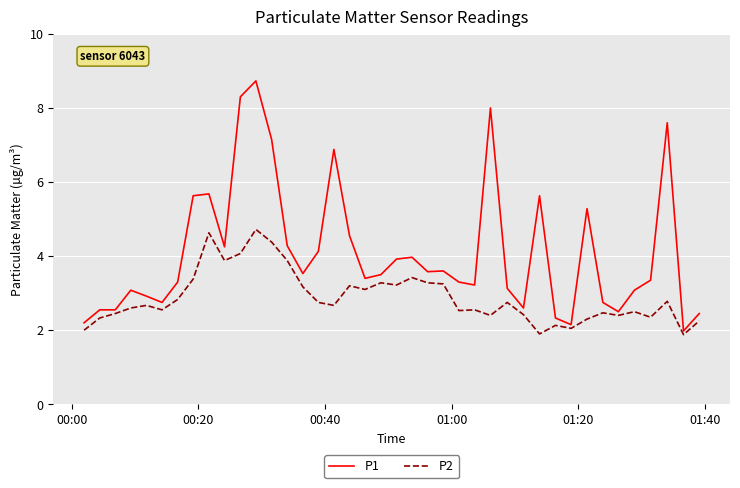

Which series has the largest total across all categories?

P1